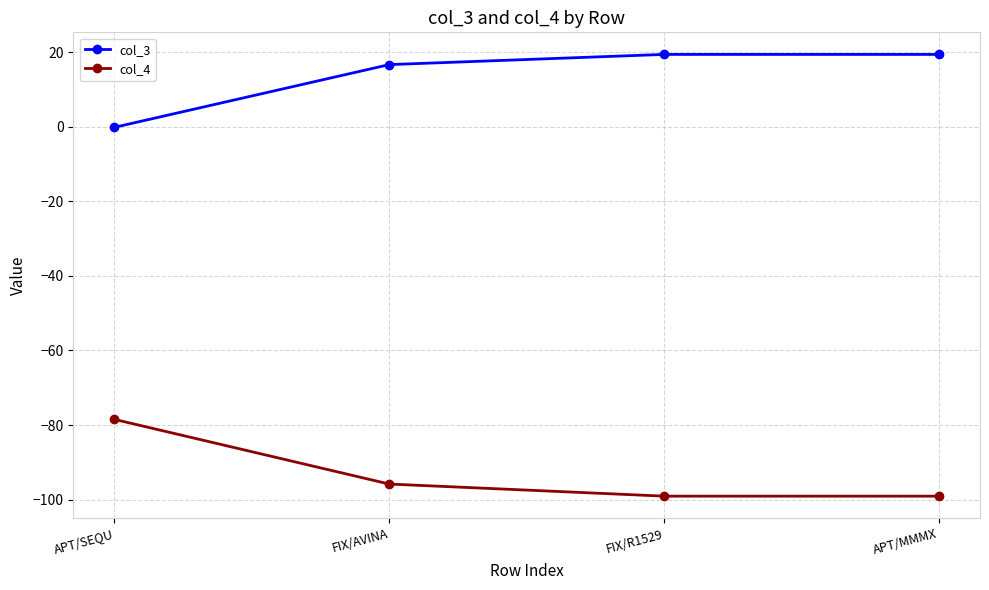

Is the value of col_4 at APT/MMMX greater than the value of col_3 at FIX/AVINA?

No